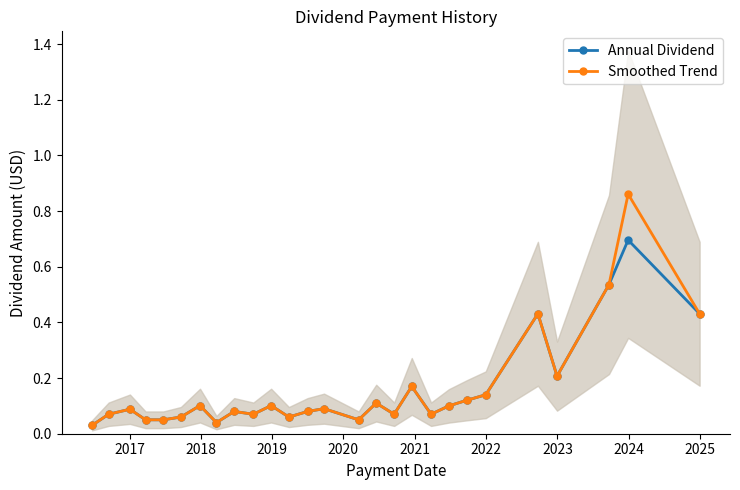

What is the difference between the maximum and minimum values in the Annual Dividend series?

0.7